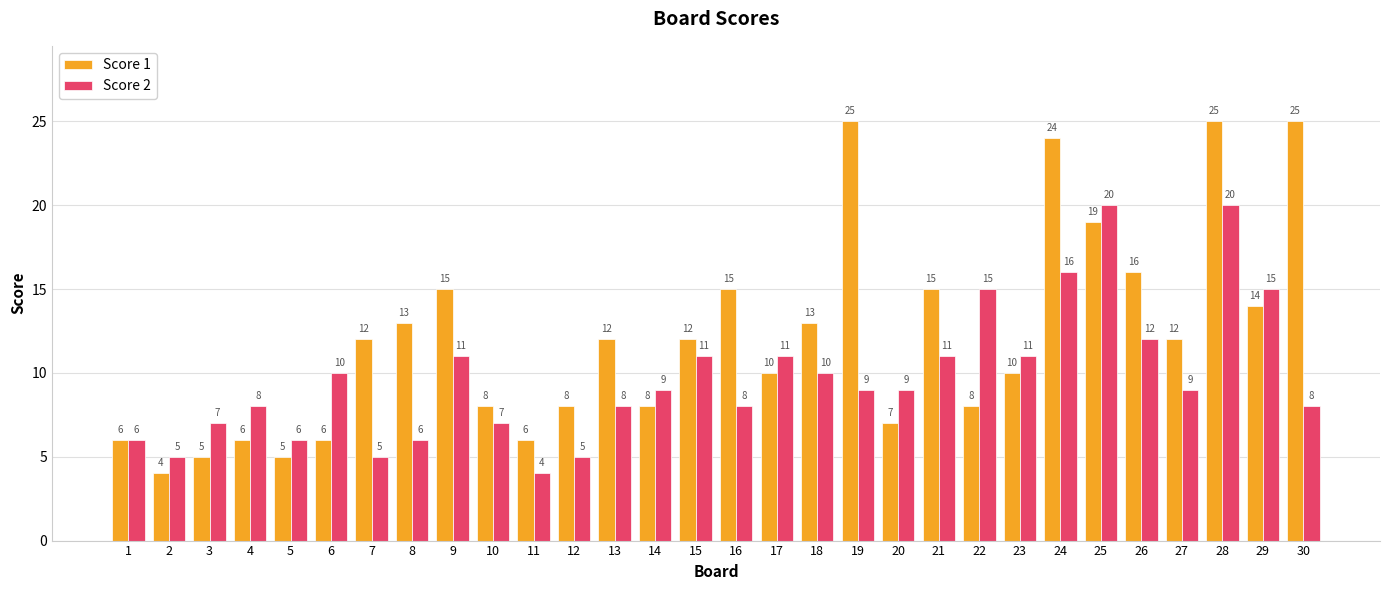

List the series in order of their overall mean, highest first.

Score 1, Score 2